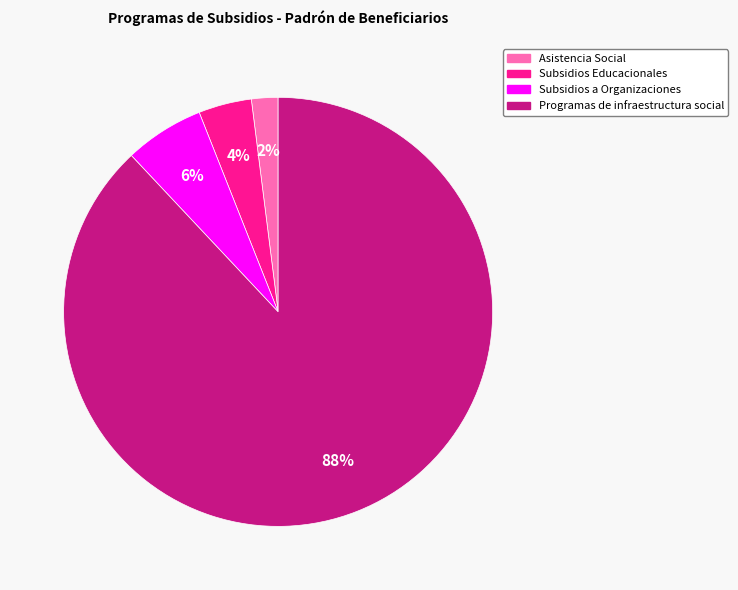

Count the number of slices in the pie.

4